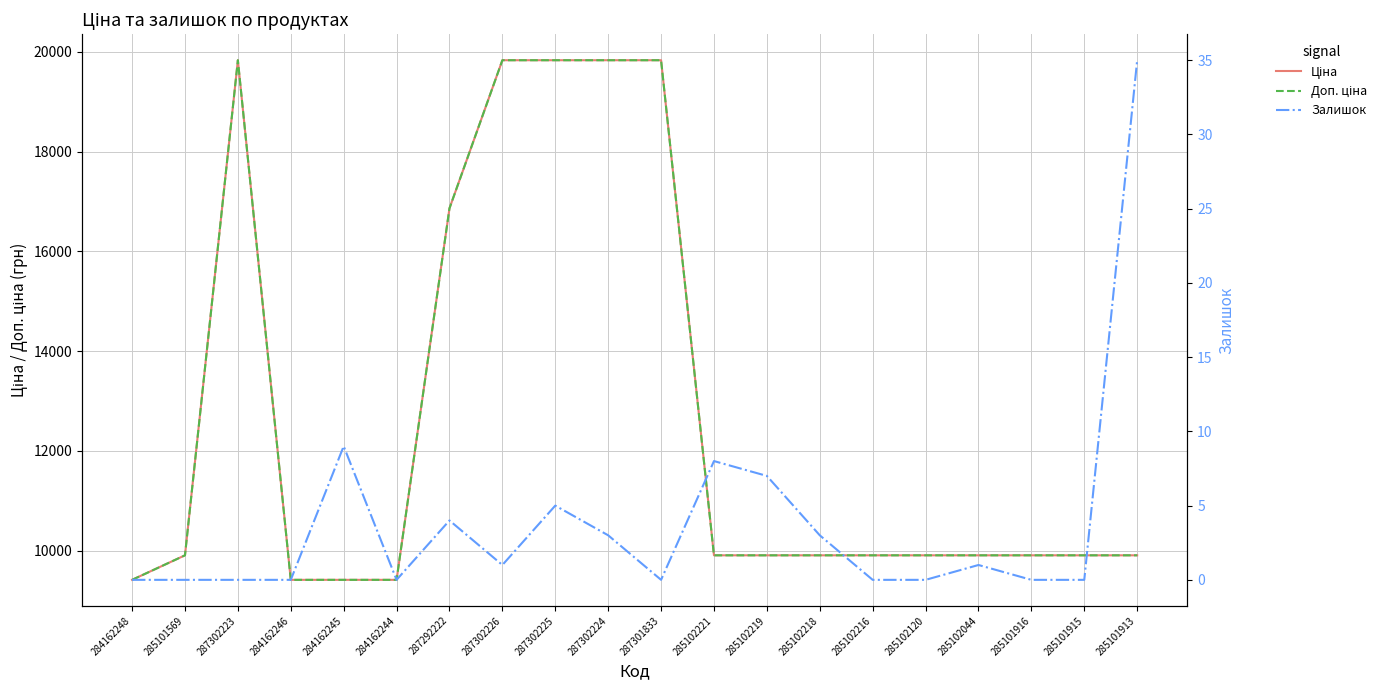

What position from the left is 287302225?

9